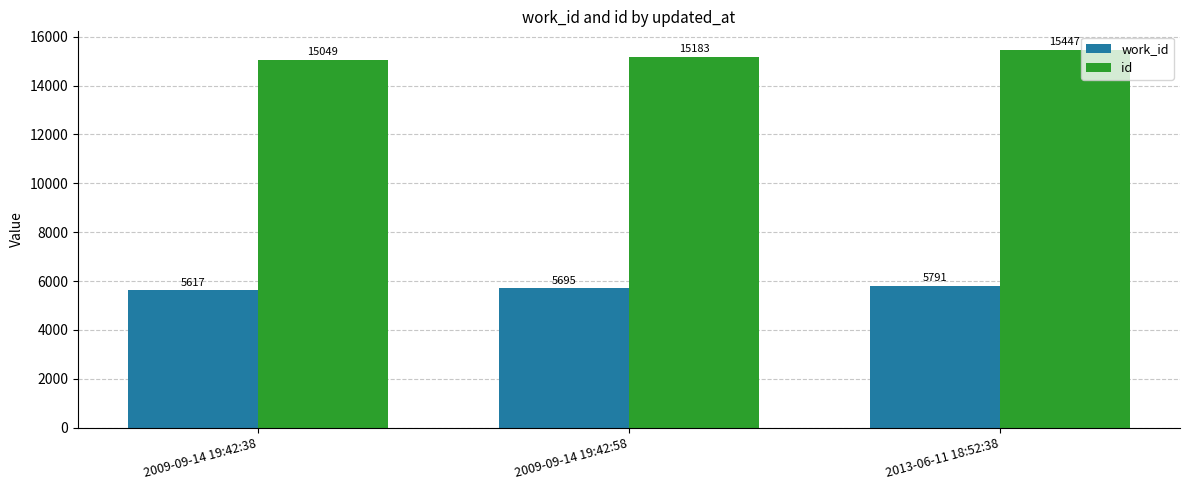

At which category is the sum across all series the highest?

2013-06-11 18:52:38